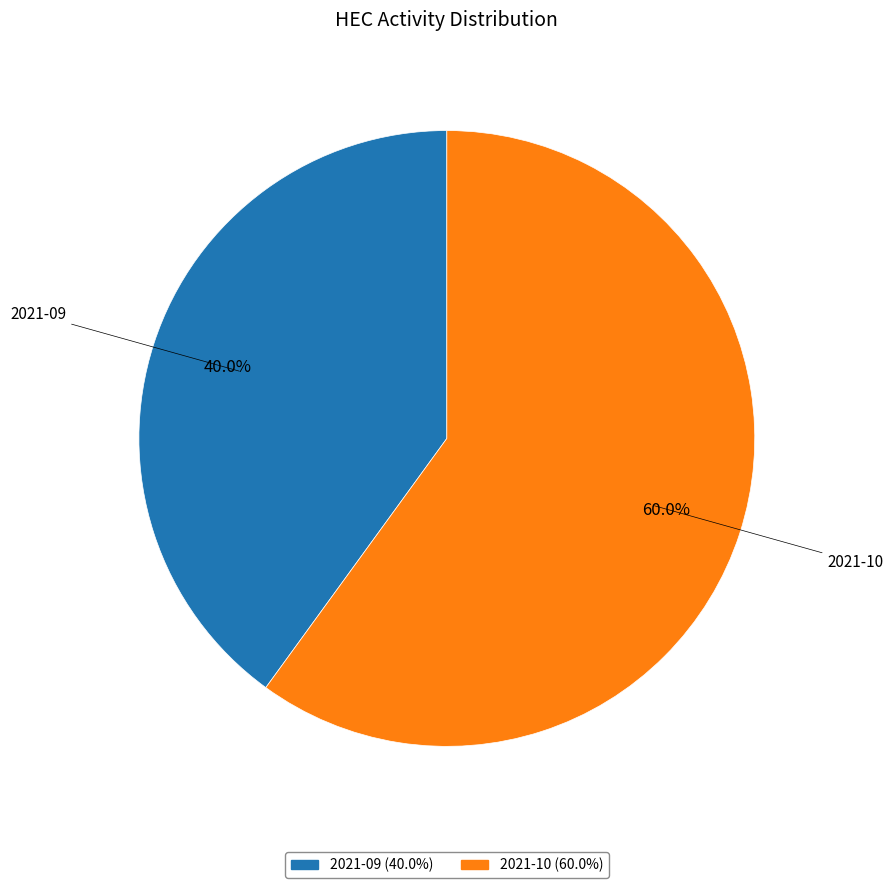

Which category has the smallest portion of the pie?

2021-09